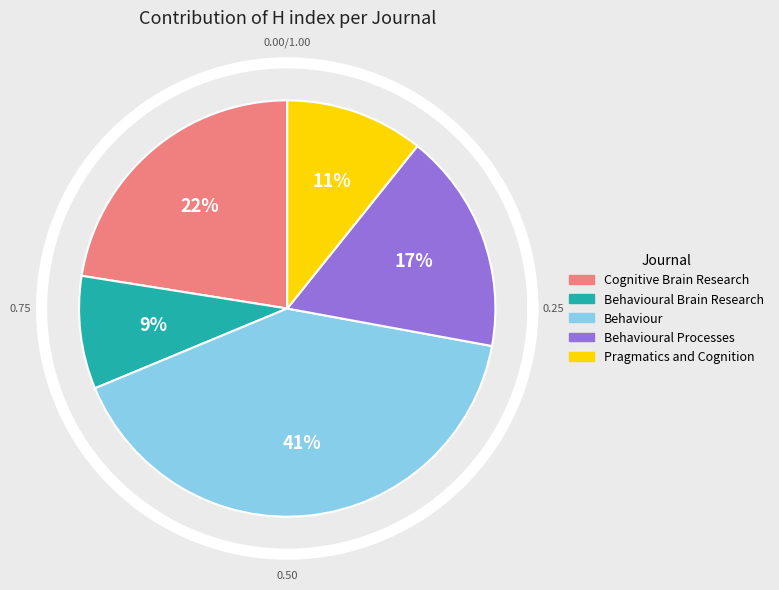

The Behavioural Processes slice represents 27% of the pie. True or false?

False